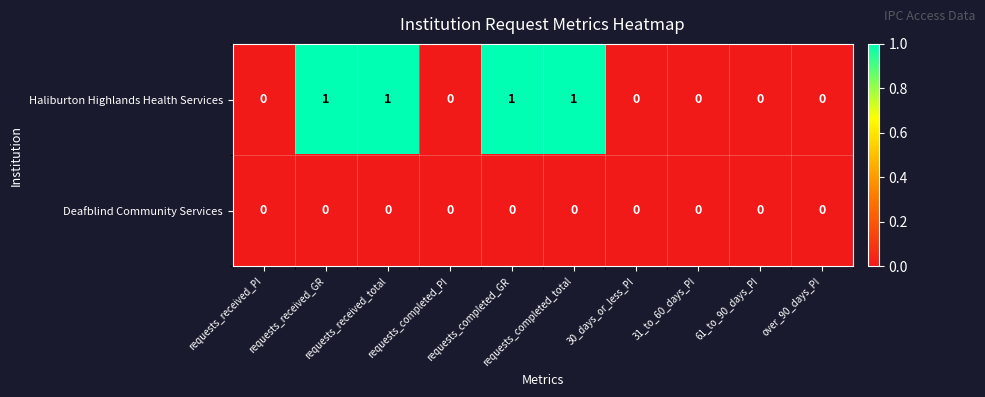

List the series in order of their peak value, highest first.

Haliburton Highlands Health Services, Deafblind Community Services